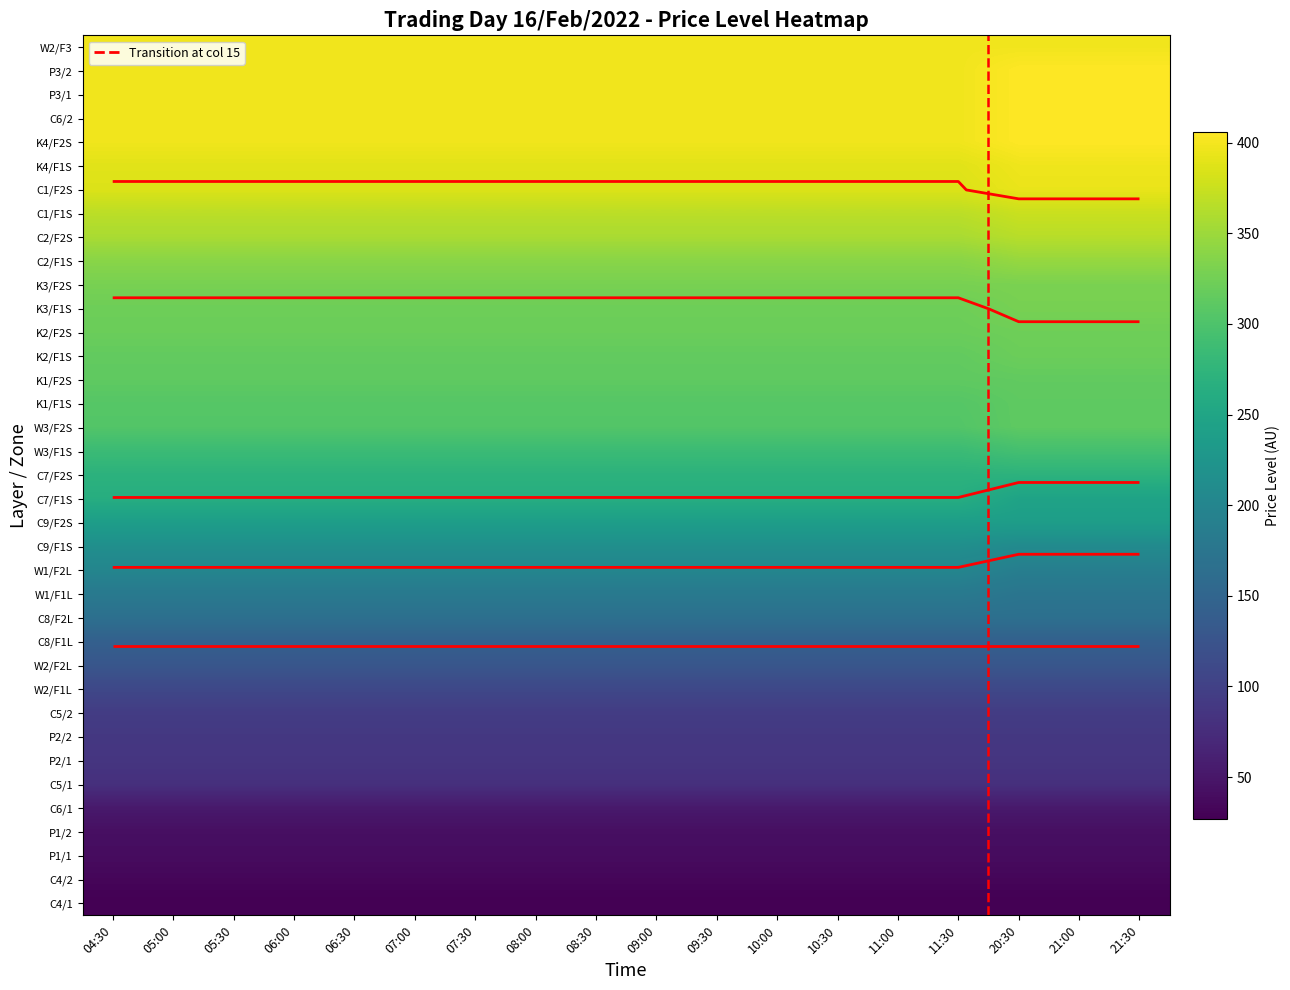

Which category has the lowest value in the C7/F2S series?

04:30